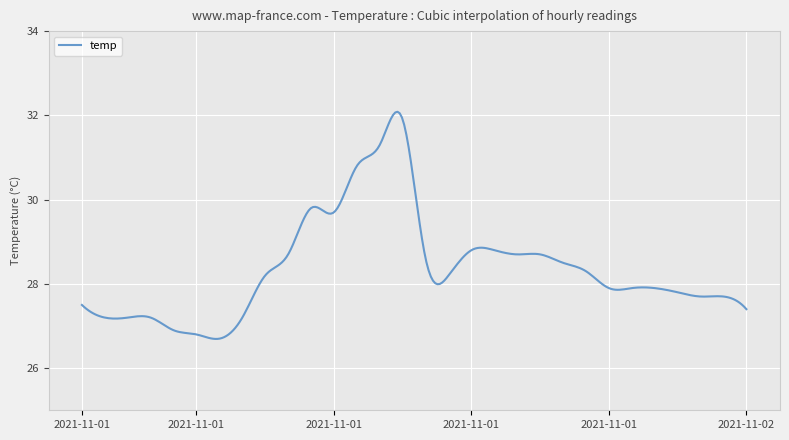

What is the difference between the maximum and minimum values?

5.4